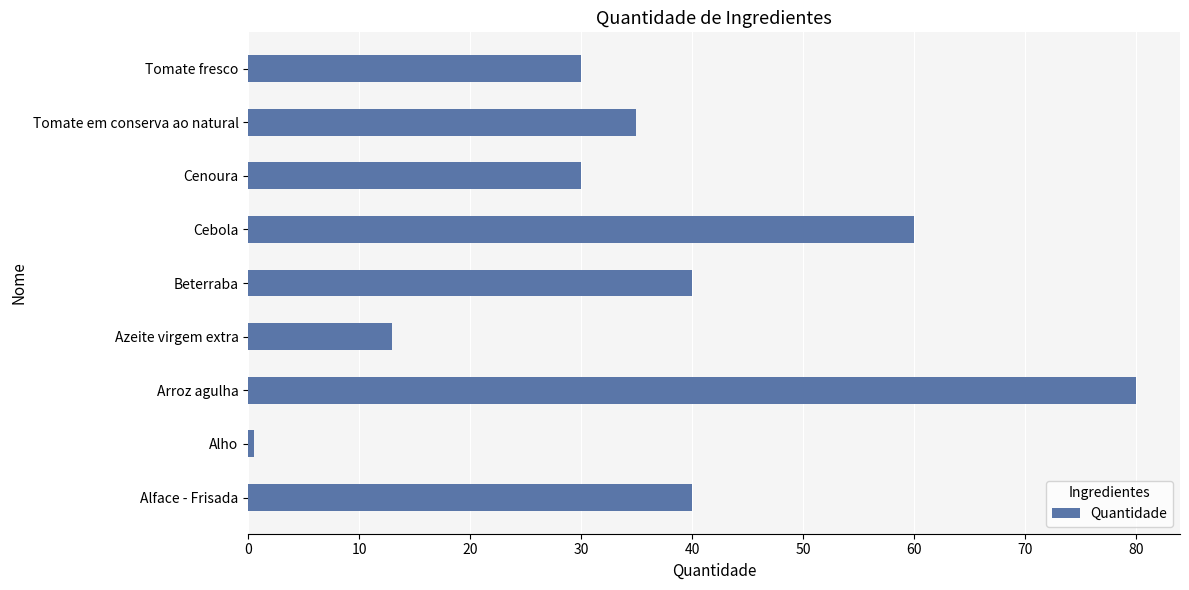

Is it true that the value at Cenoura is 40.5?

False